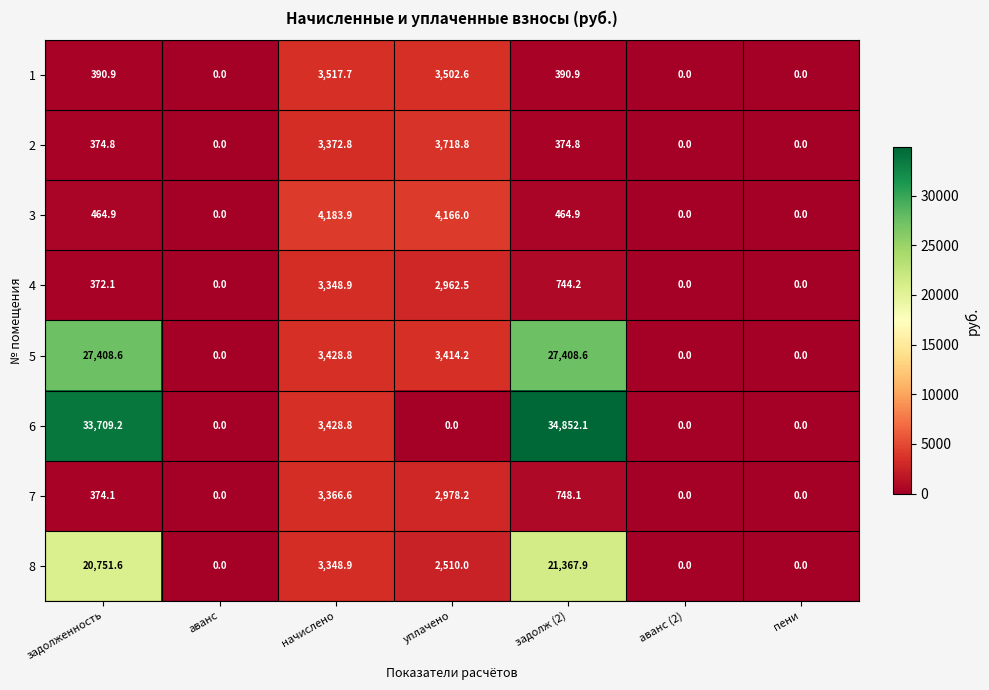

What is the sum of all 6 values?

71990.1